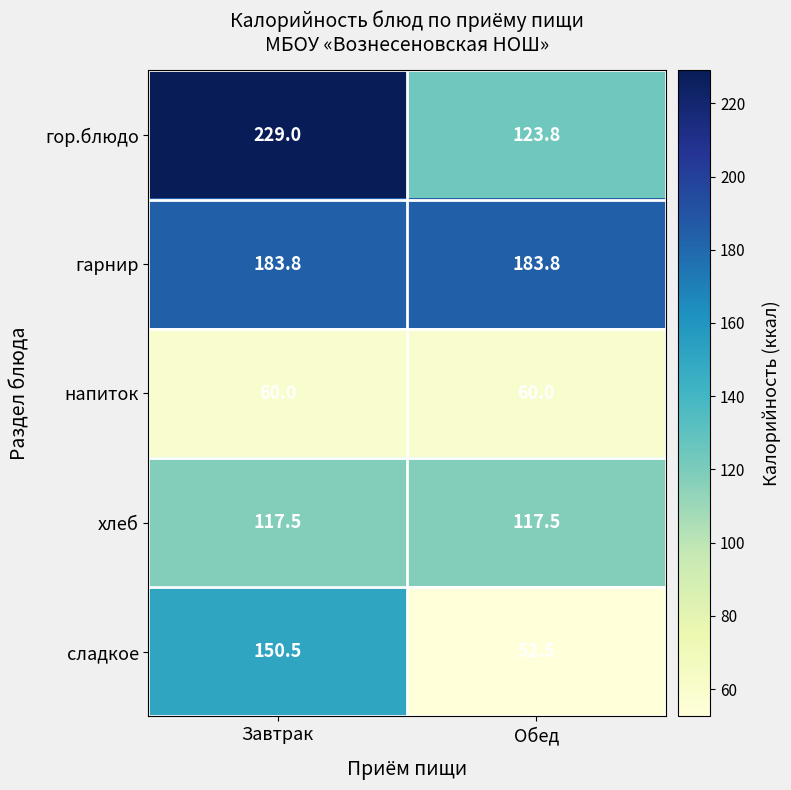

True or false: хлеб has a value of 117.5 at Обед.

True